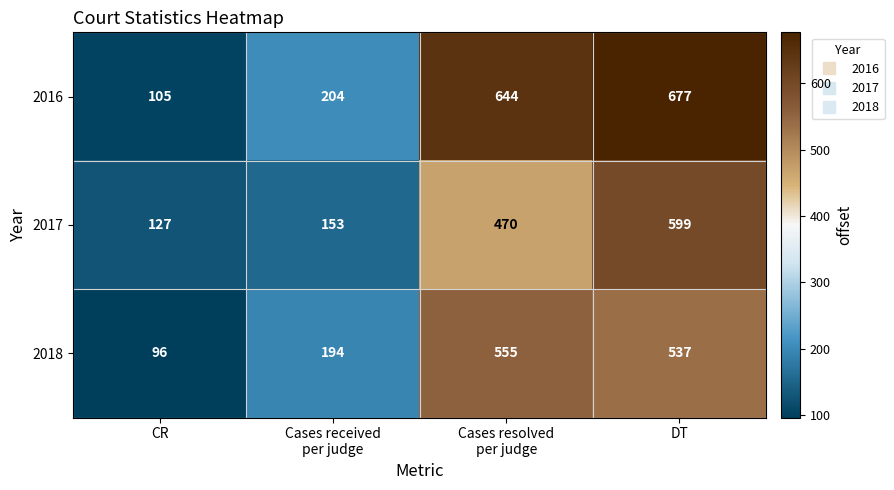

List the series in order of their peak value, highest first.

2016, 2017, 2018